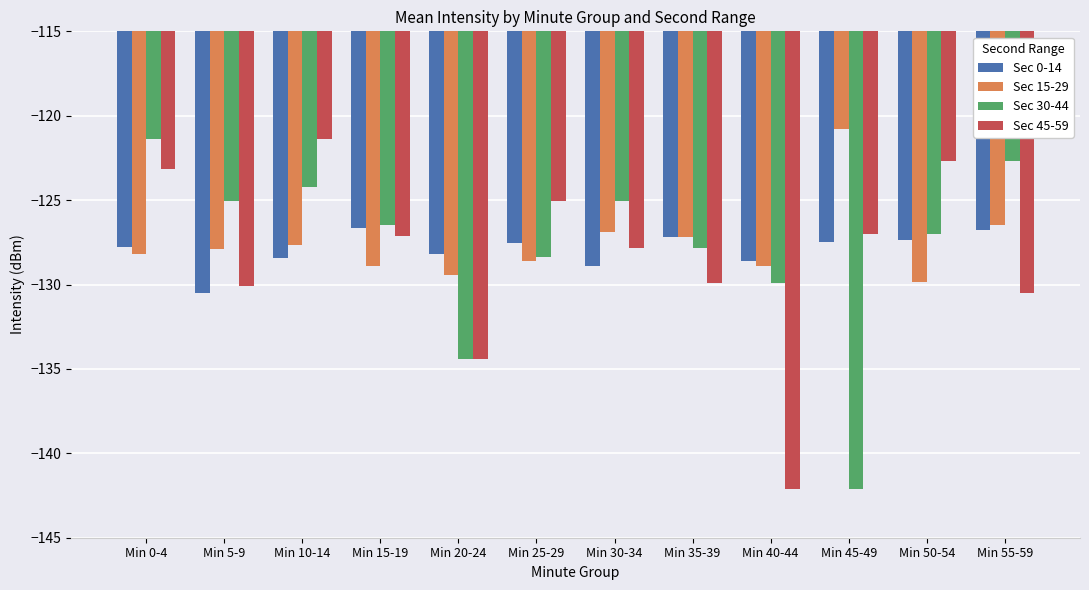

How many data points in Sec 30-44 are above -126?

5